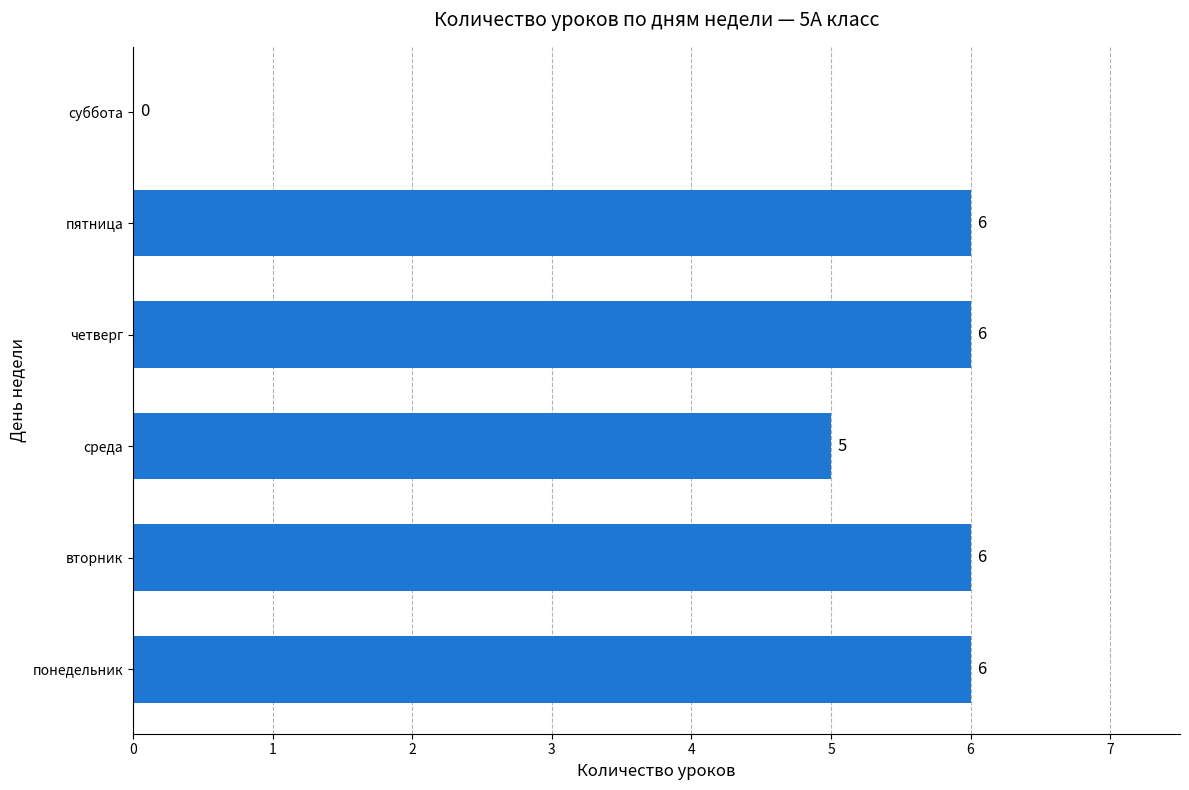

Is it true that the value at четверг is 2?

False